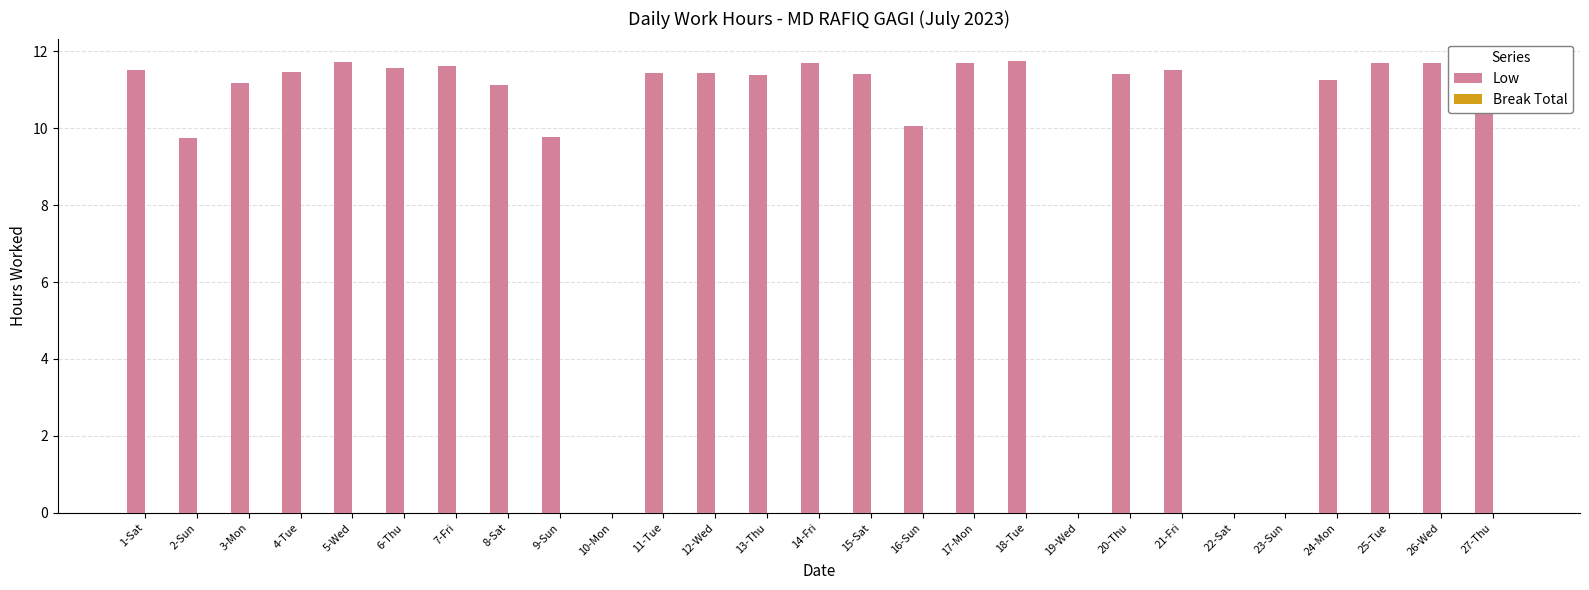

What is the maximum value shown in the chart?

11.7